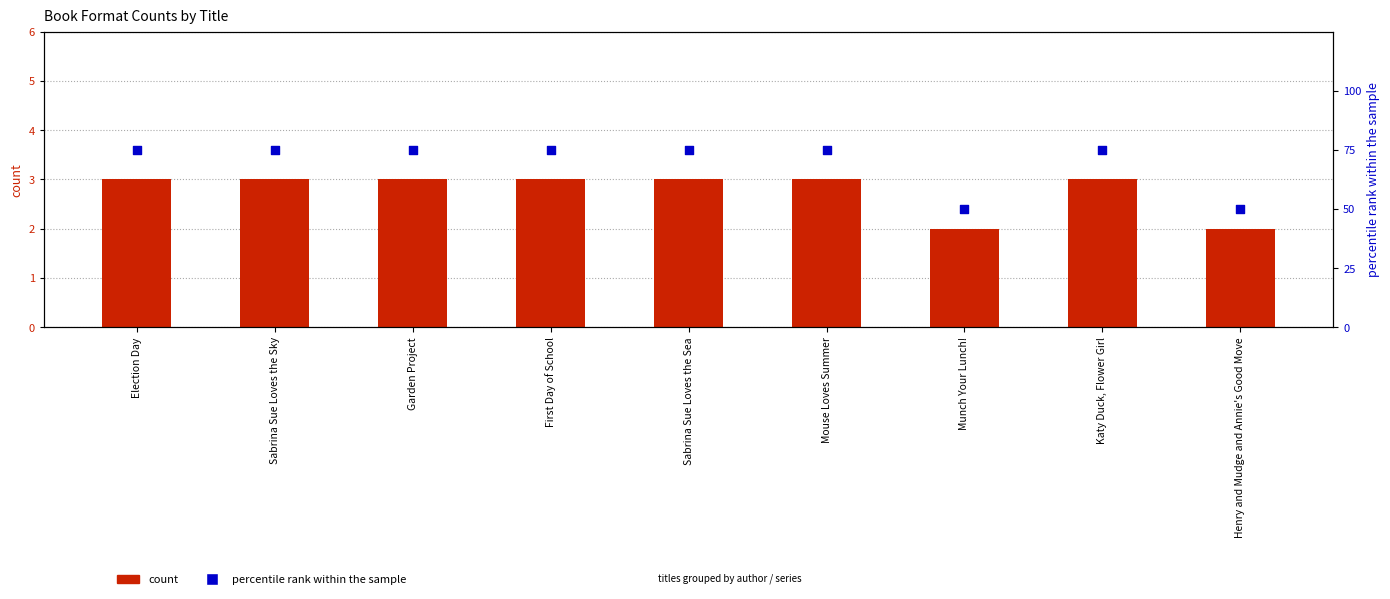

At which category is the sum across all series the highest?

Election Day